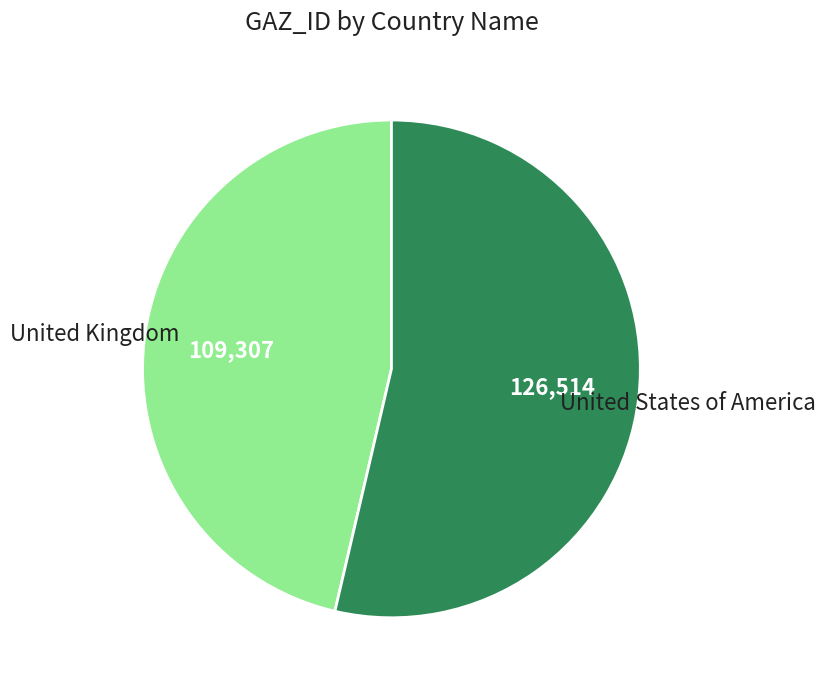

What is the smallest slice in the pie chart?

United Kingdom